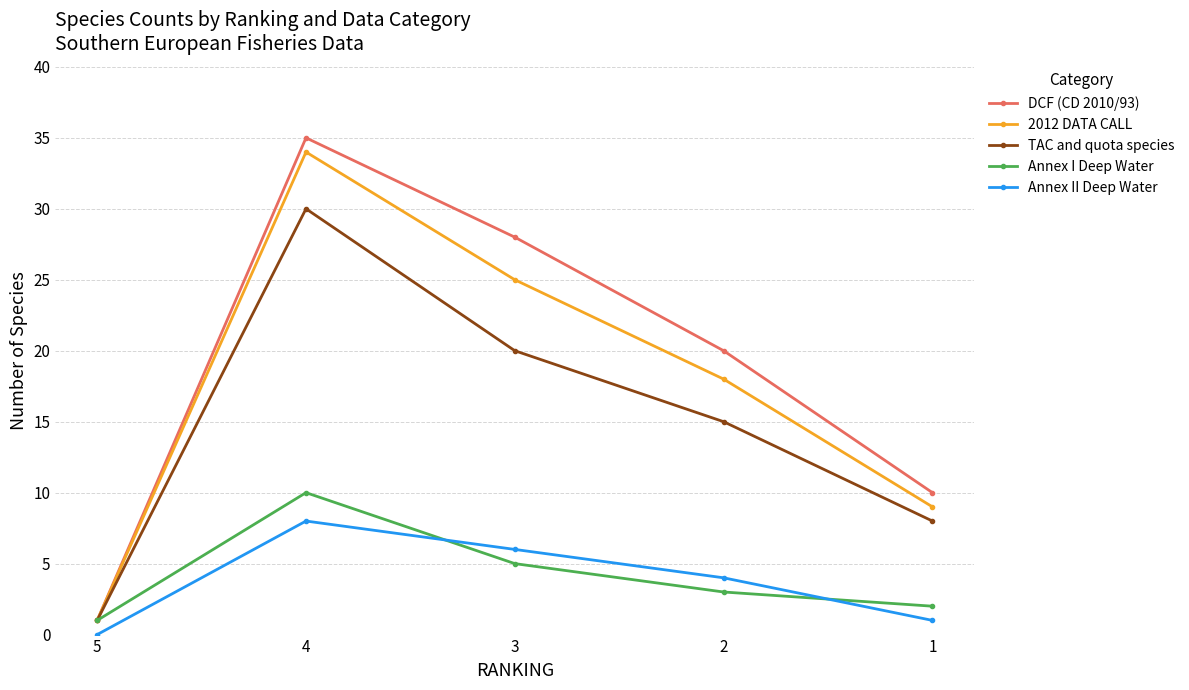

What is the total value across all series at 3?

84